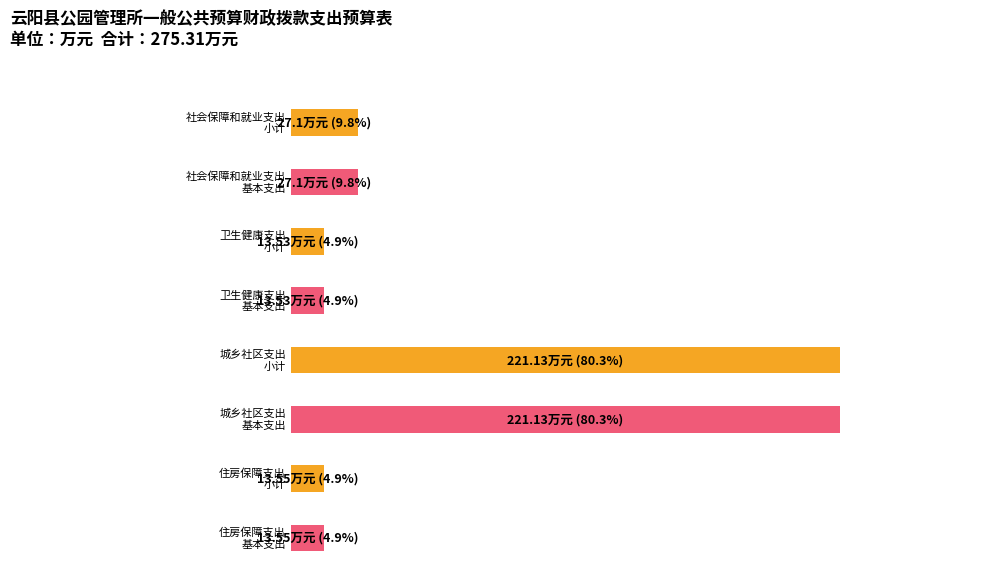

True or false: 基本支出 has a value of 7.9 at 住房保障支出.

False